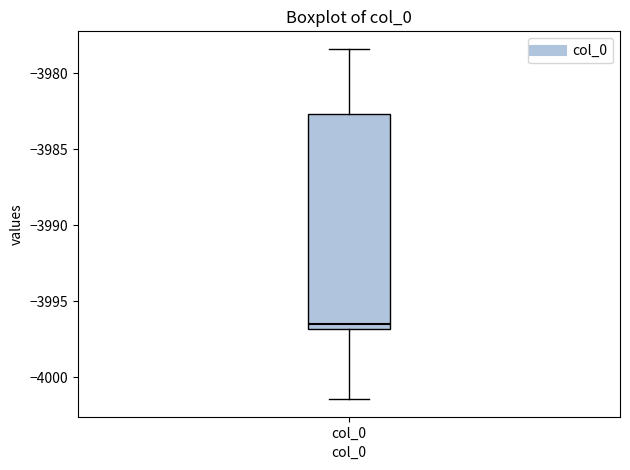

Read this box plot against the y-axis: the position of the median line, the range covered by the box, and the ends of both whiskers. The values are not printed on the chart, so give them approximately, as read against the axis.

median -3996.5, box -3997.0 to -3982.5, whiskers -4001.5 to -3978.5